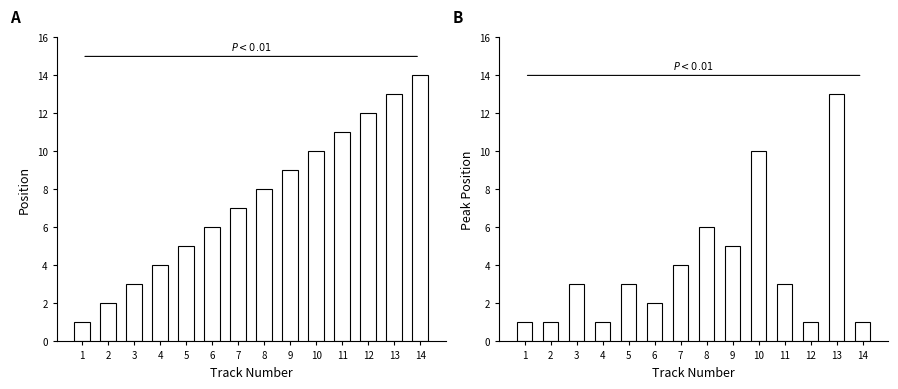

At which category is the sum across all series the highest?

13